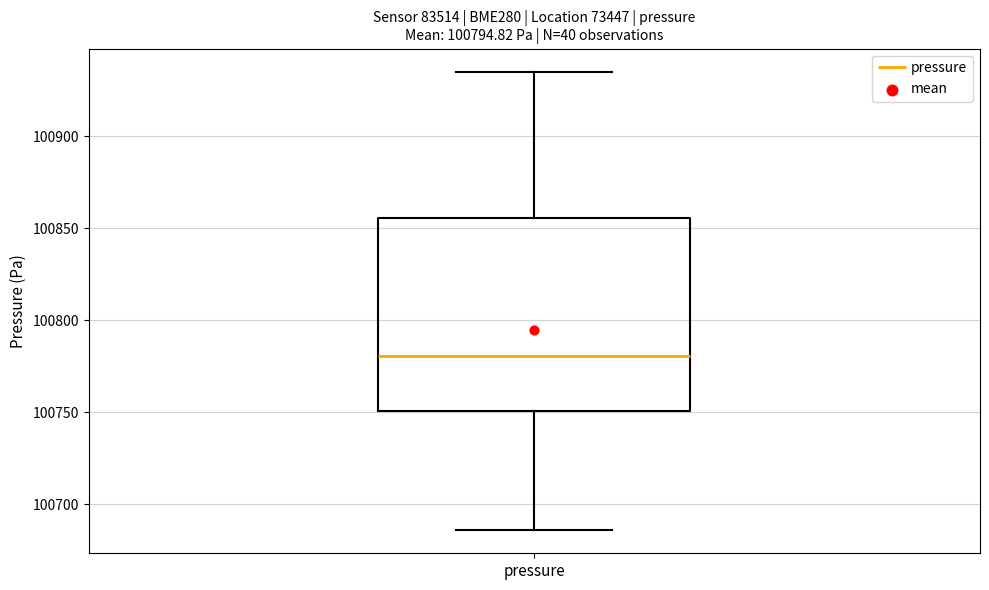

Where does the lower whisker of the box for pressure end on the y-axis? The values are not printed on the chart, so give them approximately, as read against the axis.

100685